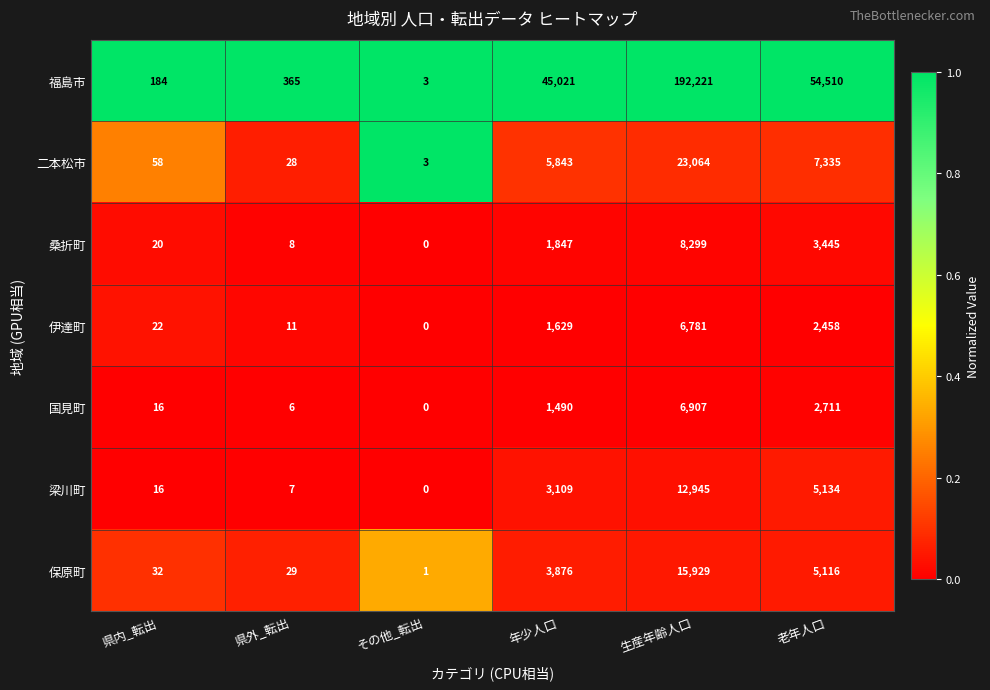

At which category does the chart reach its peak across all series?

生産年齢人口